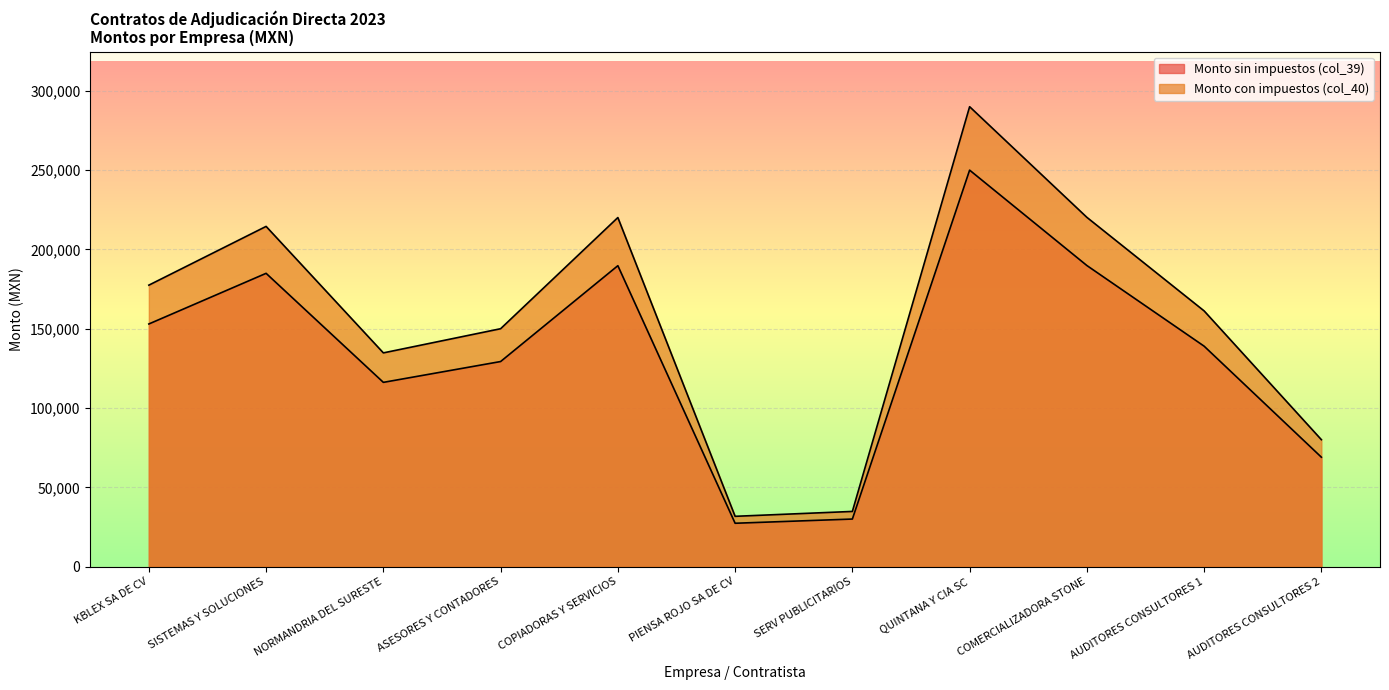

How many lines are shown in the chart?

2